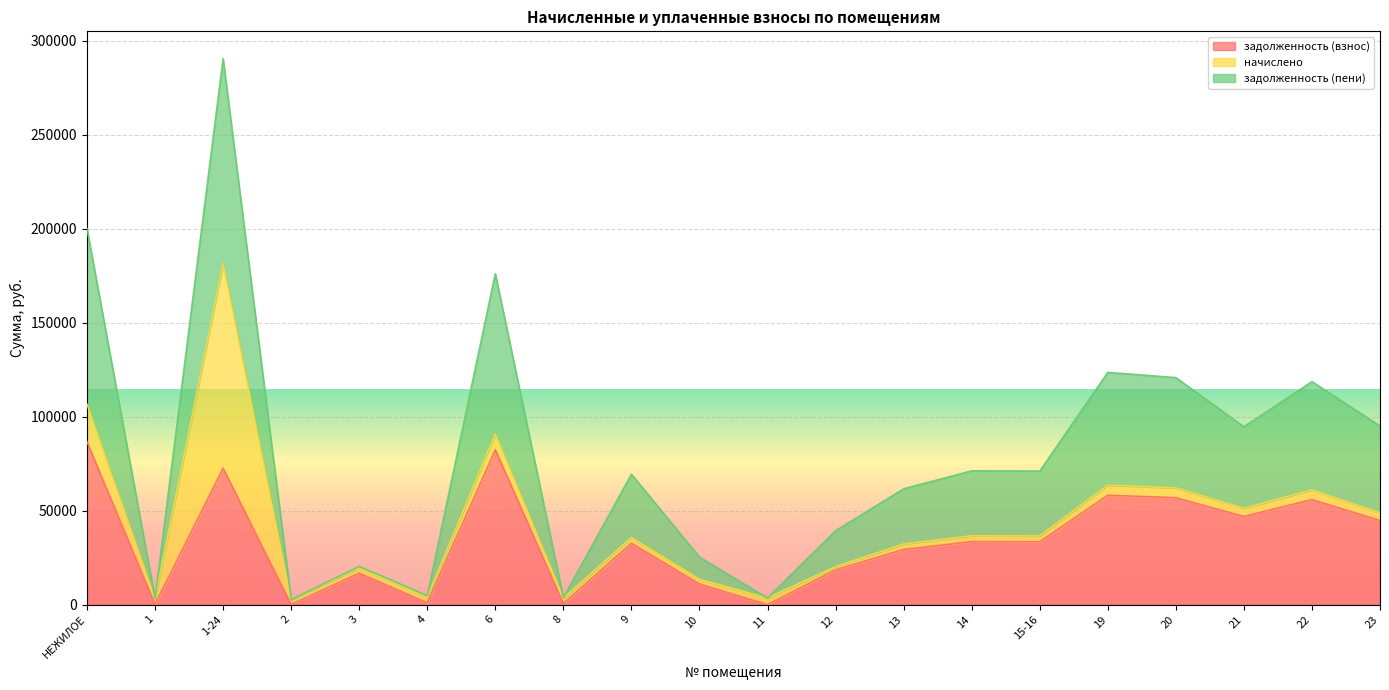

True or false: задолженность (пени) and задолженность (взнос) cross at least once.

False